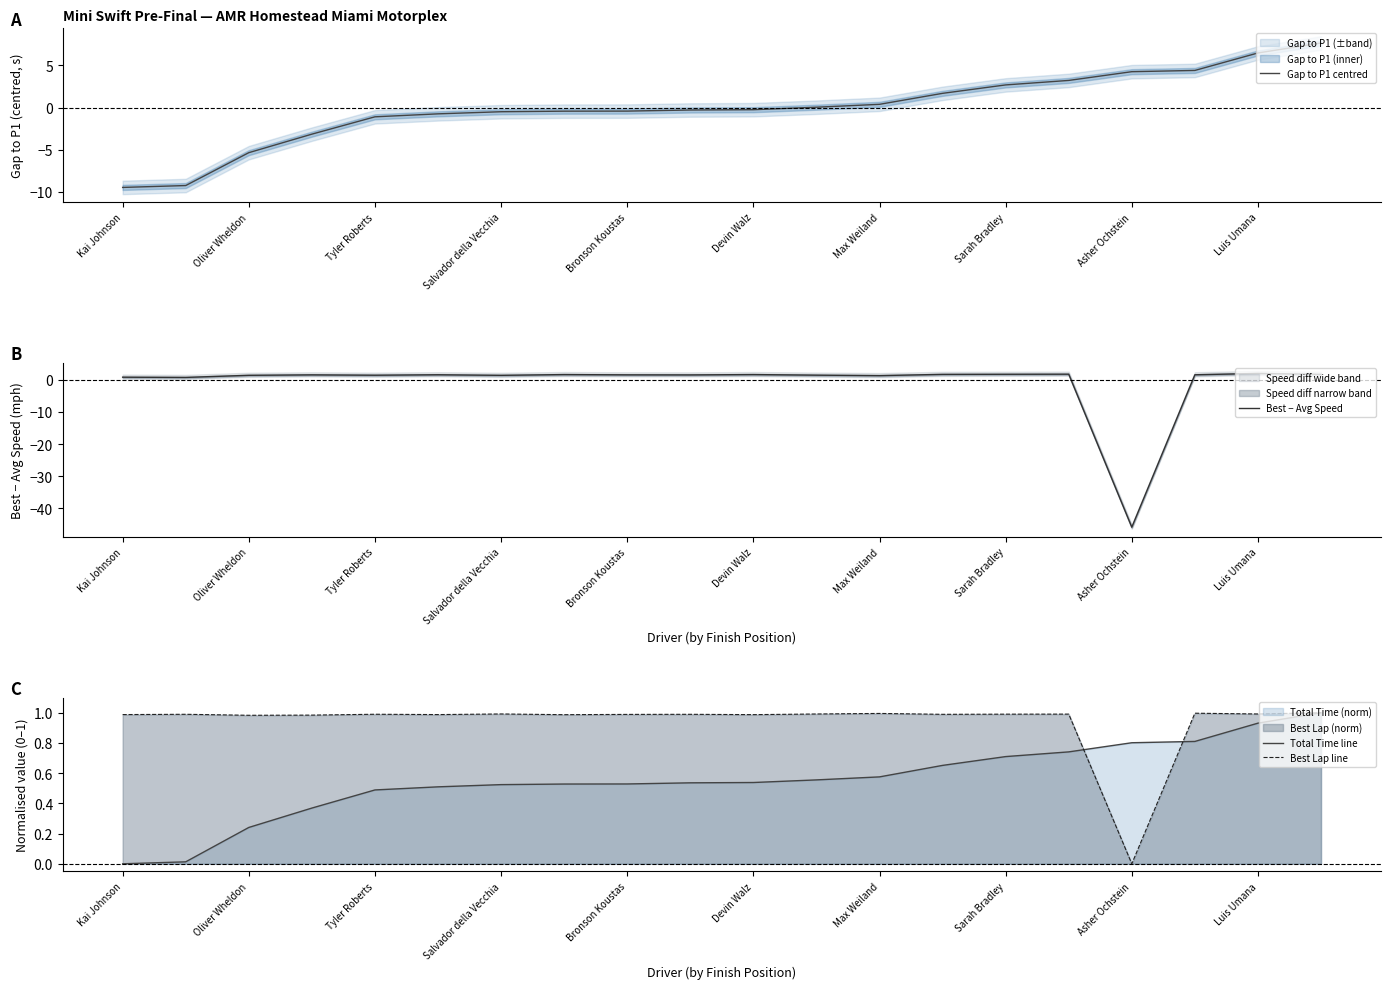

After their last crossing, which series has the higher values: Gap to P1 centred or Best Lap line?

Gap to P1 centred